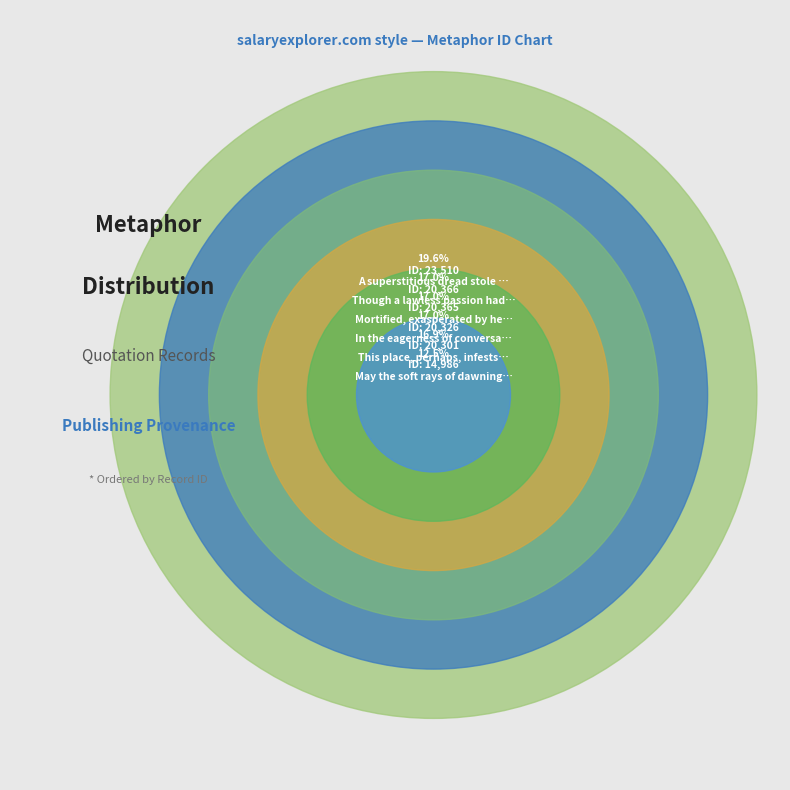

How much of the chart is everything except Mortified, exasperated by her conduct?

83.0%